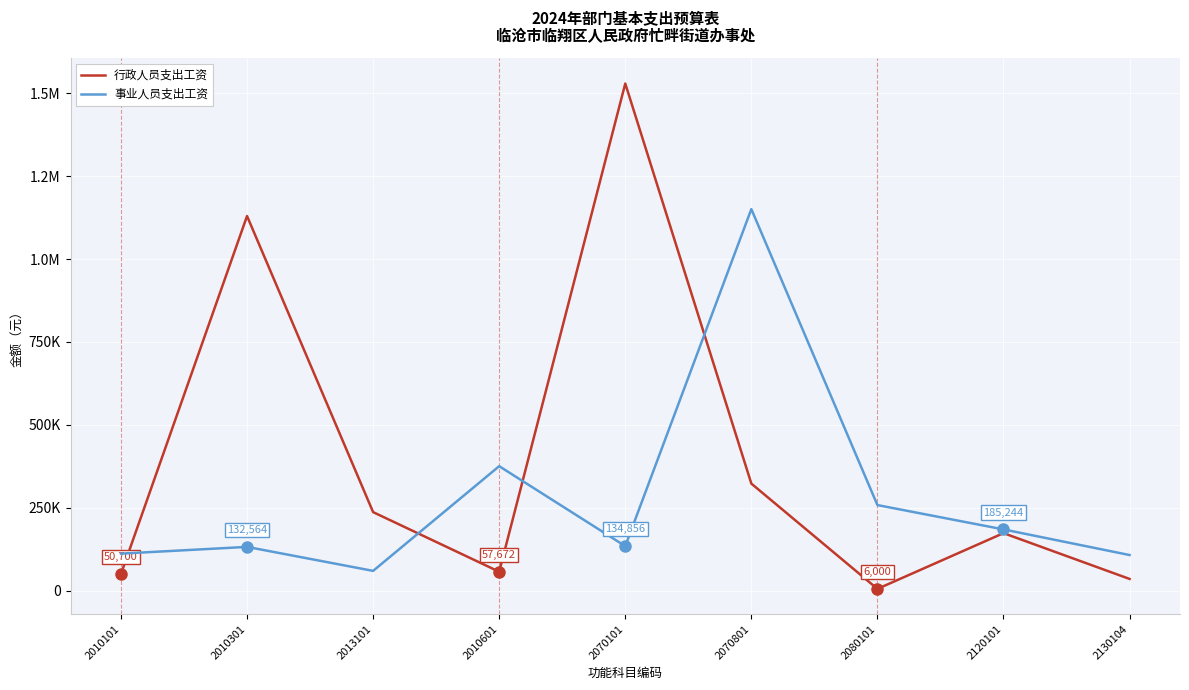

What is the label of the 1st point from the right?

2130104